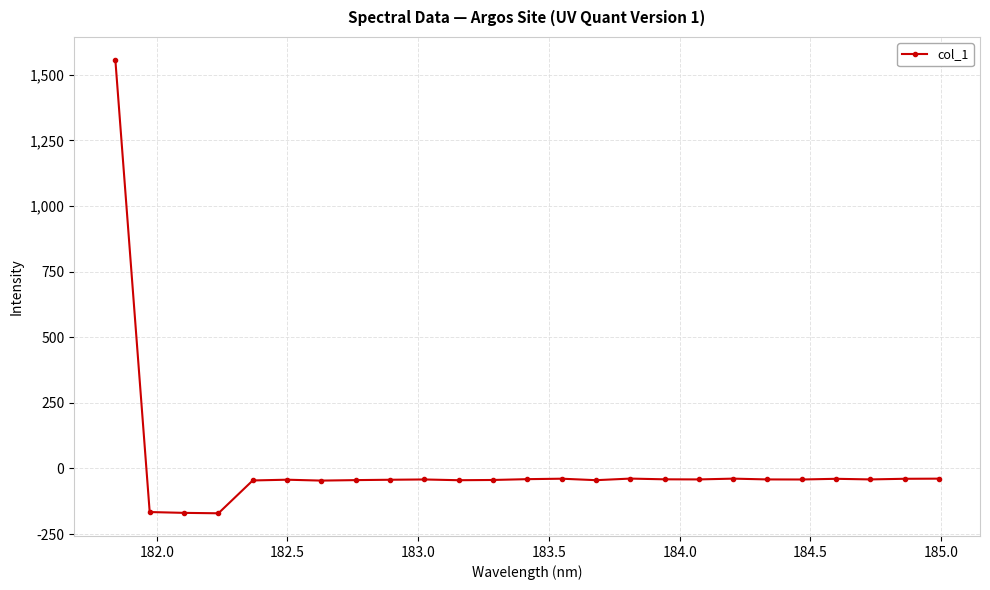

What is the minimum value shown in the chart?

-171.0